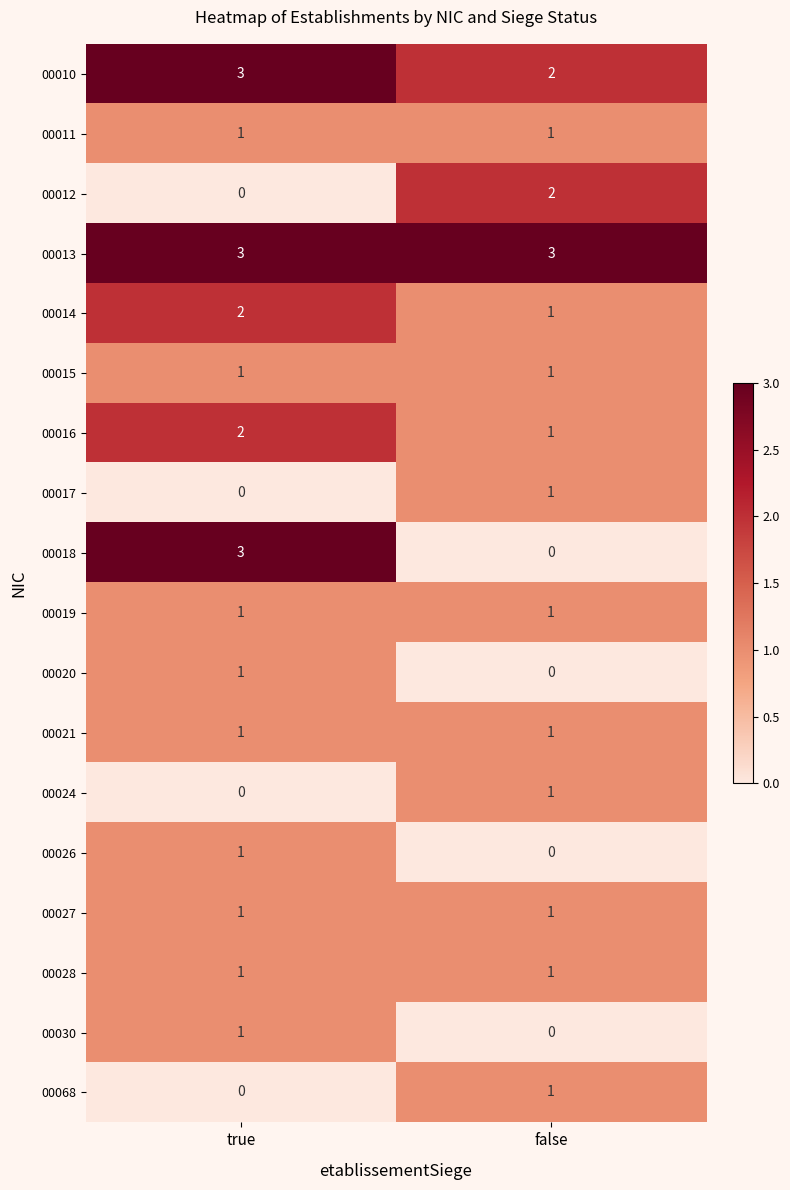

Which series has the largest range (max minus min)?

00018